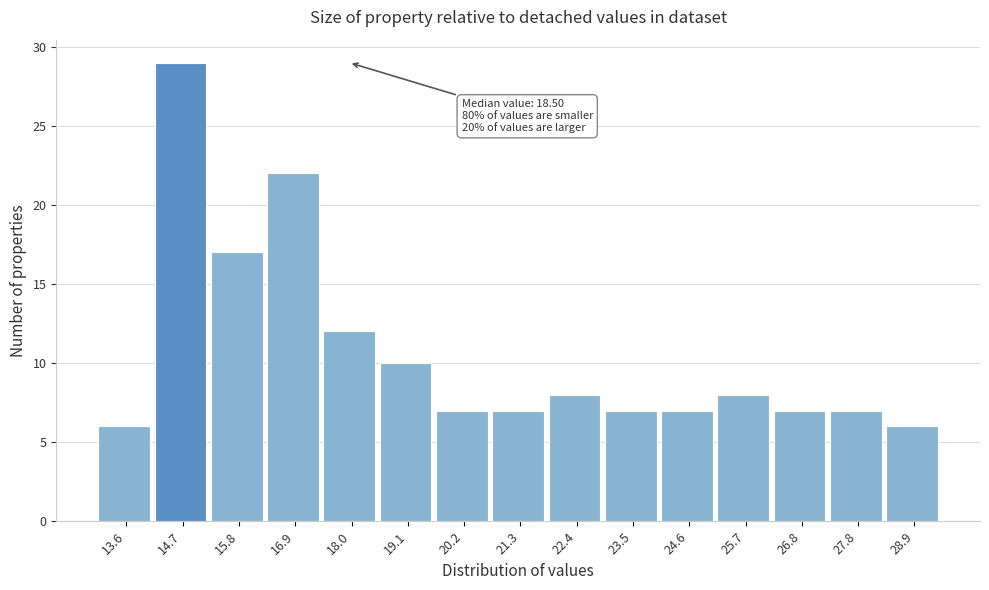

Reading left to right, what are all the values shown in this chart?

6	29	17	22	12	10	7	7	8	7	7	8	7	7	6